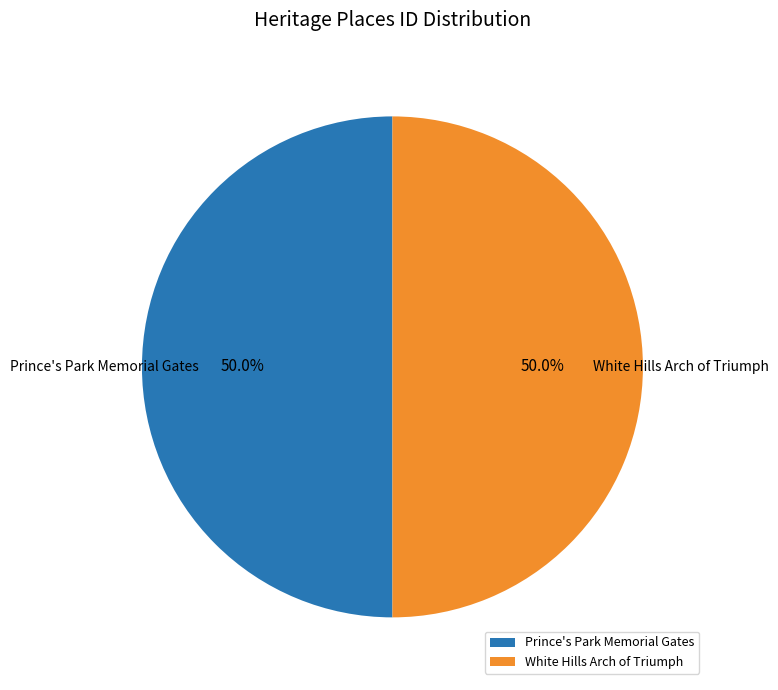

To the nearest percent, what is the combined percentage of Prince's Park Memorial Gates and White Hills Arch of Triumph?

100%